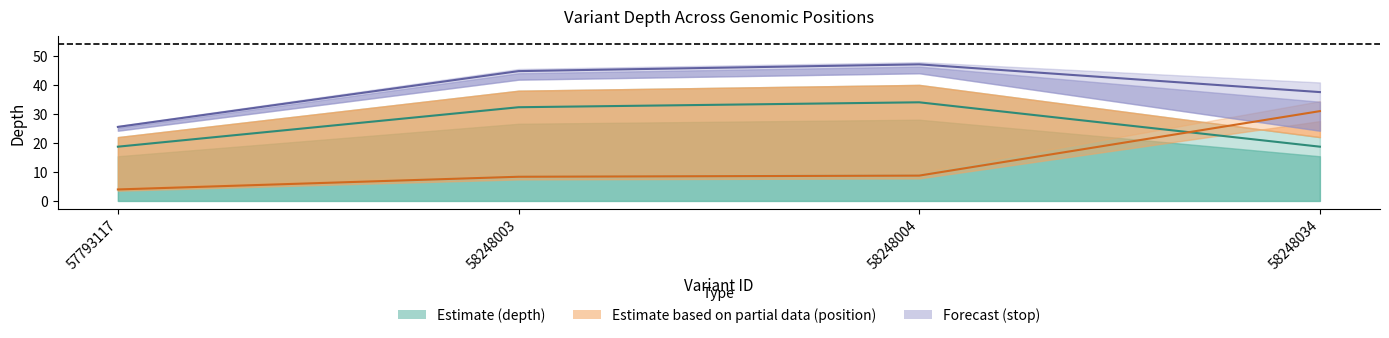

List the series in order of their overall mean, lowest first.

position mean, depth mean, stop mean